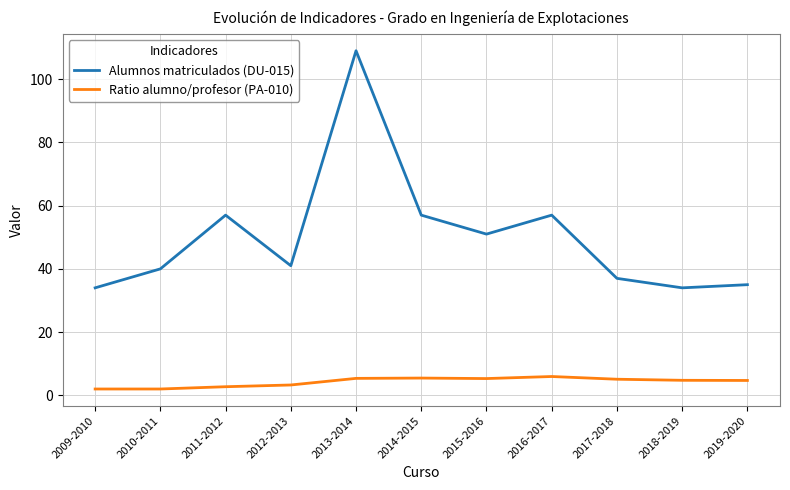

At which label does Alumnos matriculados (DU-015) first exceed 41?

2011-2012